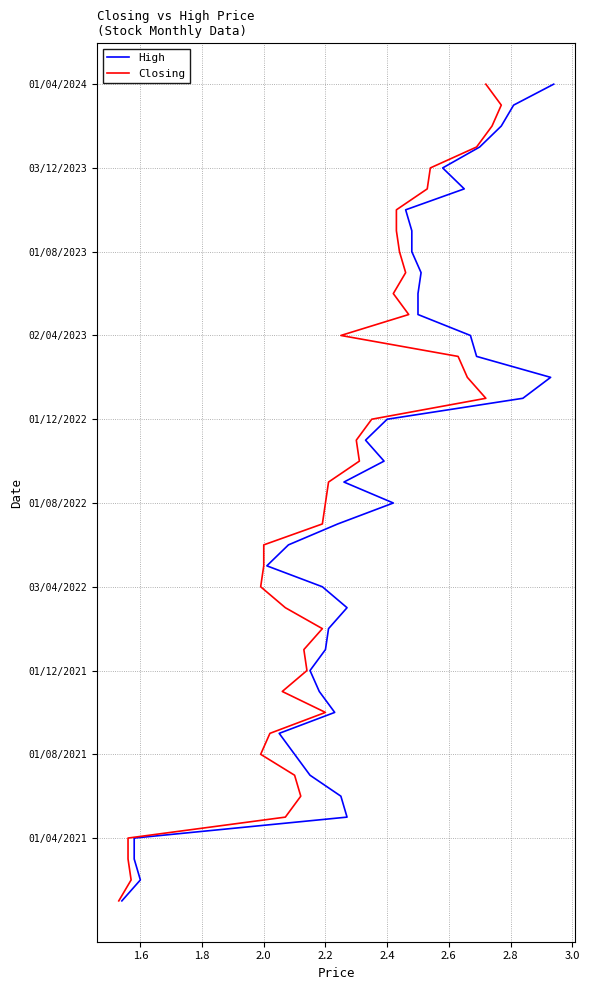

Which series has the largest range (max minus min)?

High